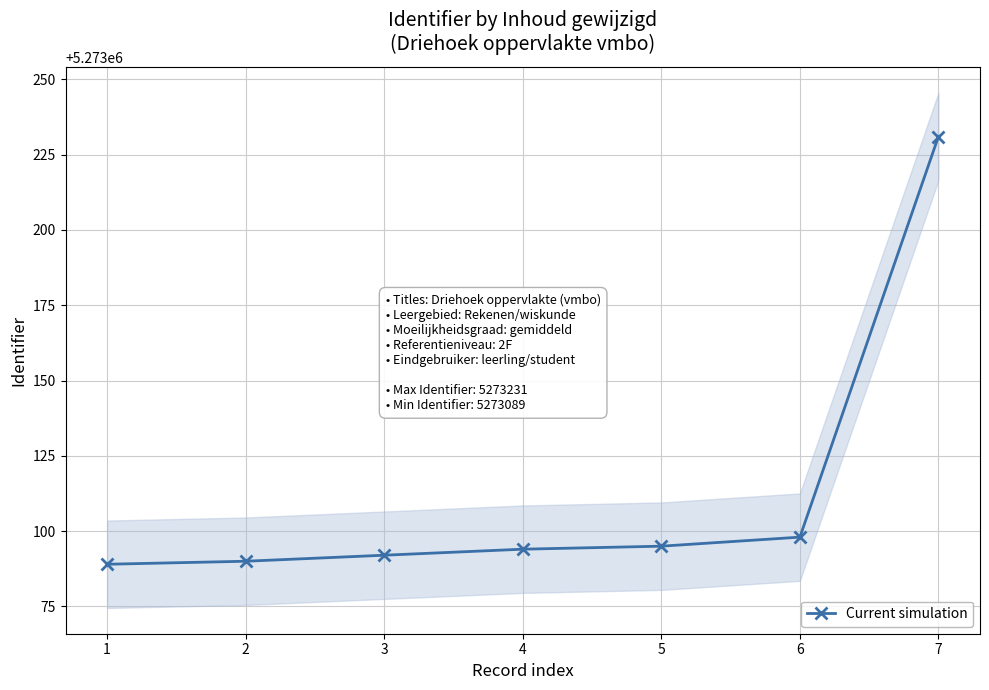

True or false: the data has more than 2 interior local peaks.

False